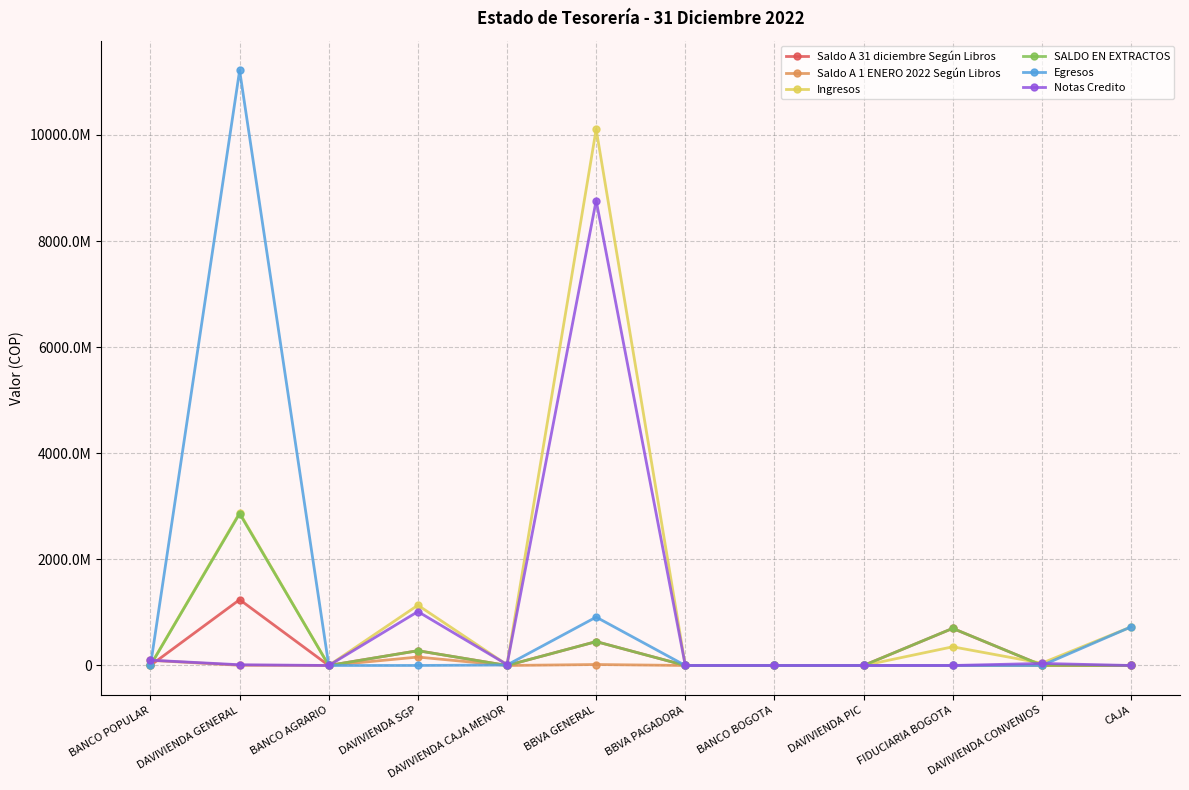

After their last crossing, which series has the higher values: Egresos or SALDO EN EXTRACTOS?

Egresos